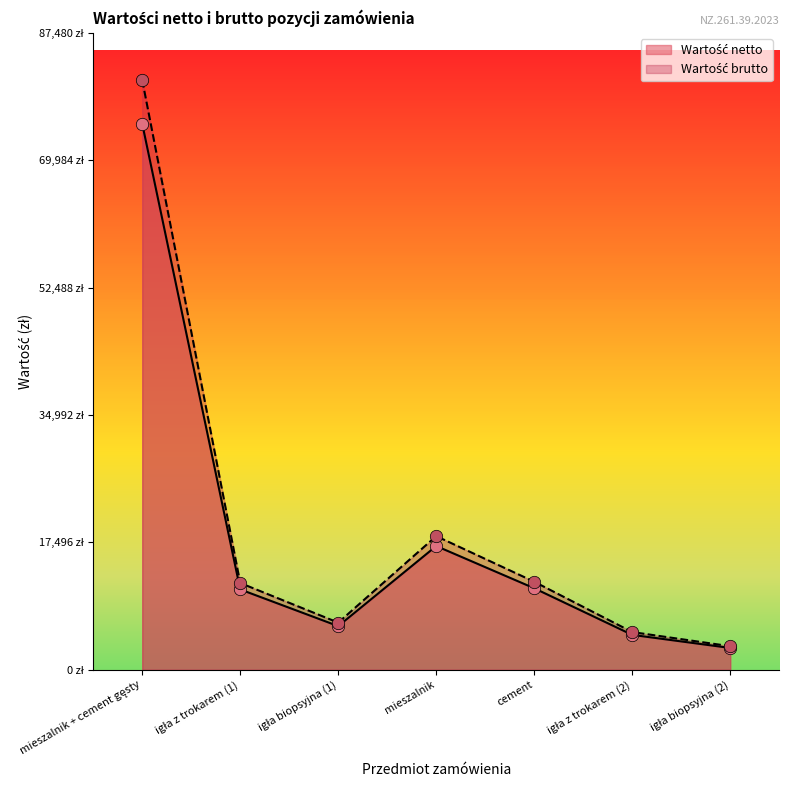

Is the value of Wartość brutto at mieszalnik + cement gęsty greater than the value of Wartość netto at cement?

Yes